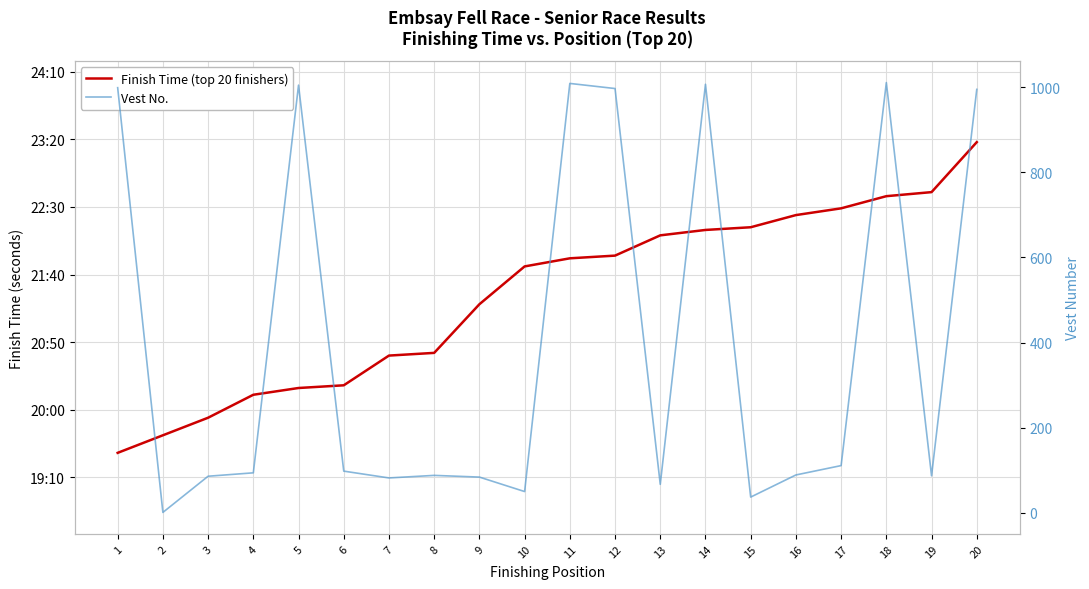

At which category does the chart reach its peak across all series?

20